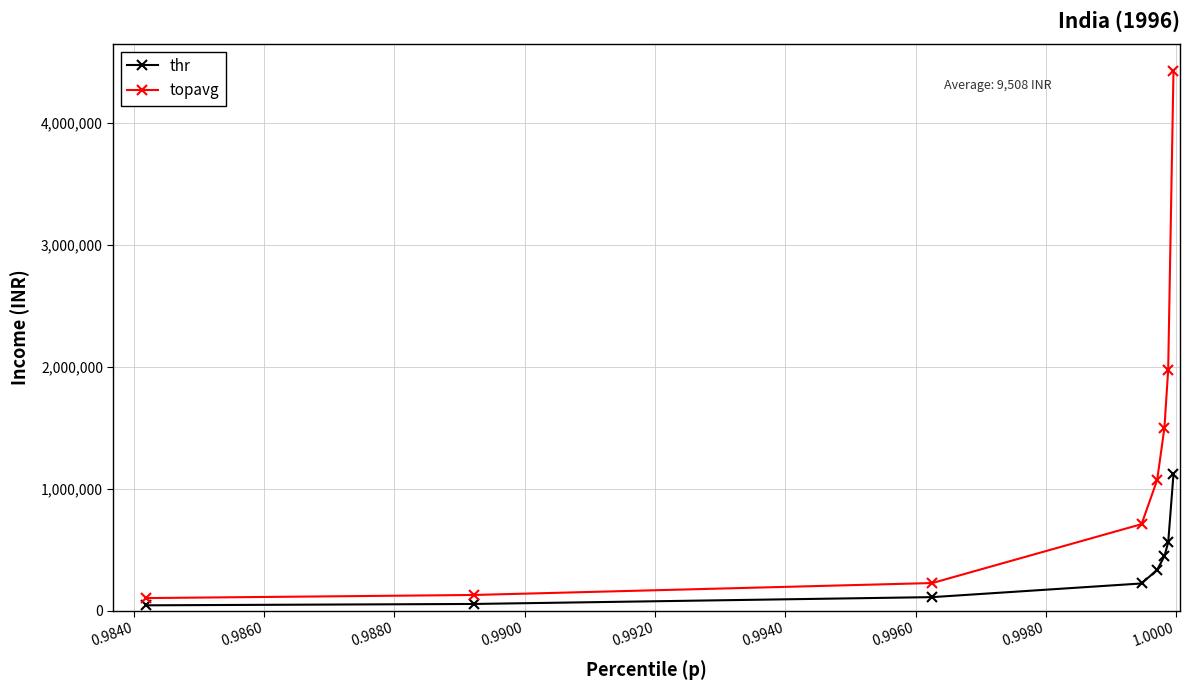

Which series has the largest total across all categories?

topavg